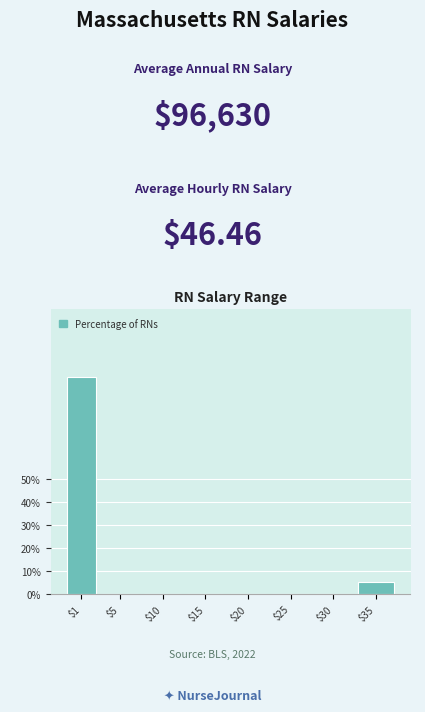

The chart shows a value of 5.3 at $35. True or false?

True